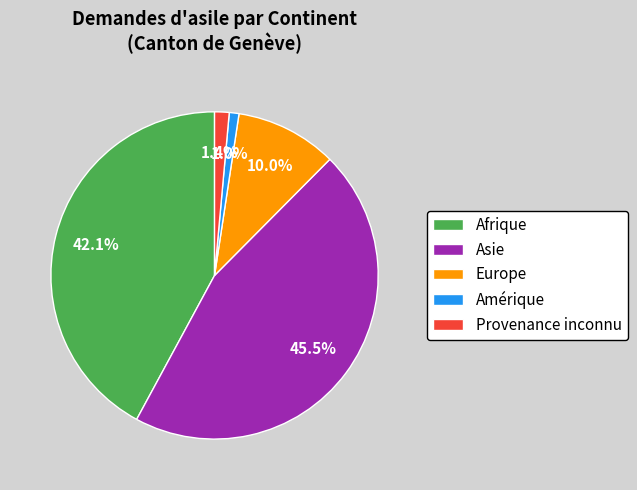

To the nearest percent, what portion does Afrique represent?

42%